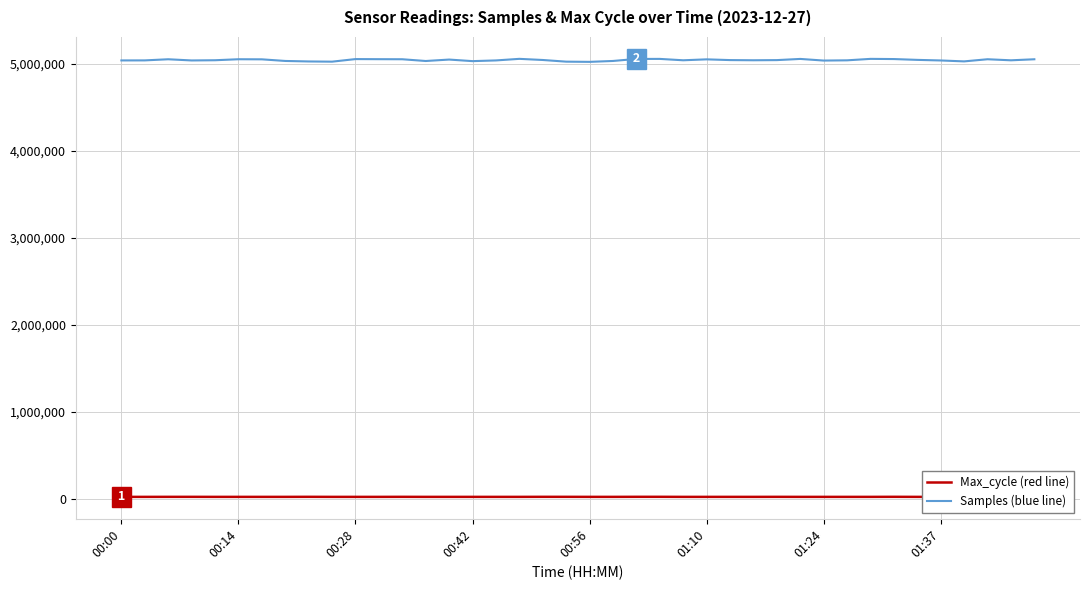

What is the greatest value displayed?

5056930